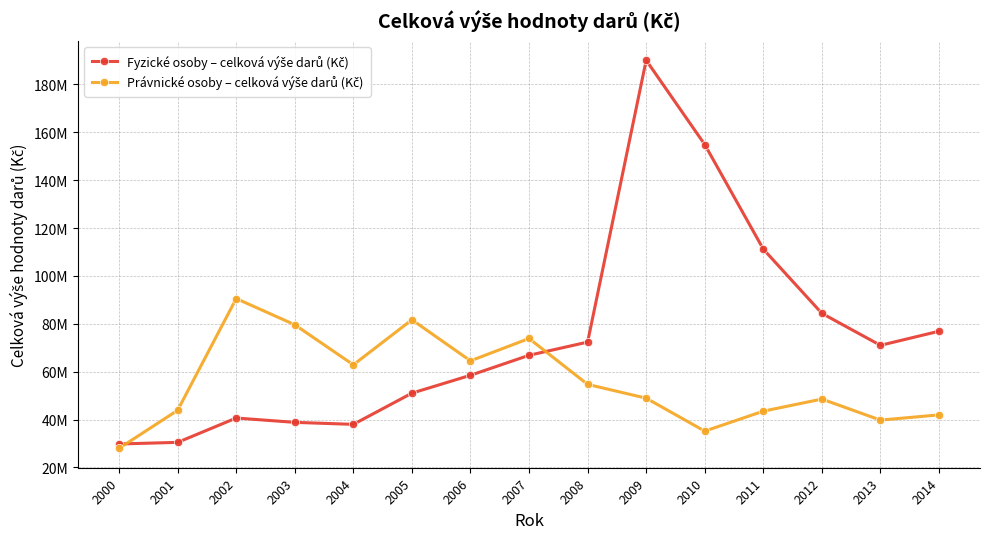

Is this an area chart (filled region under the line)?

No